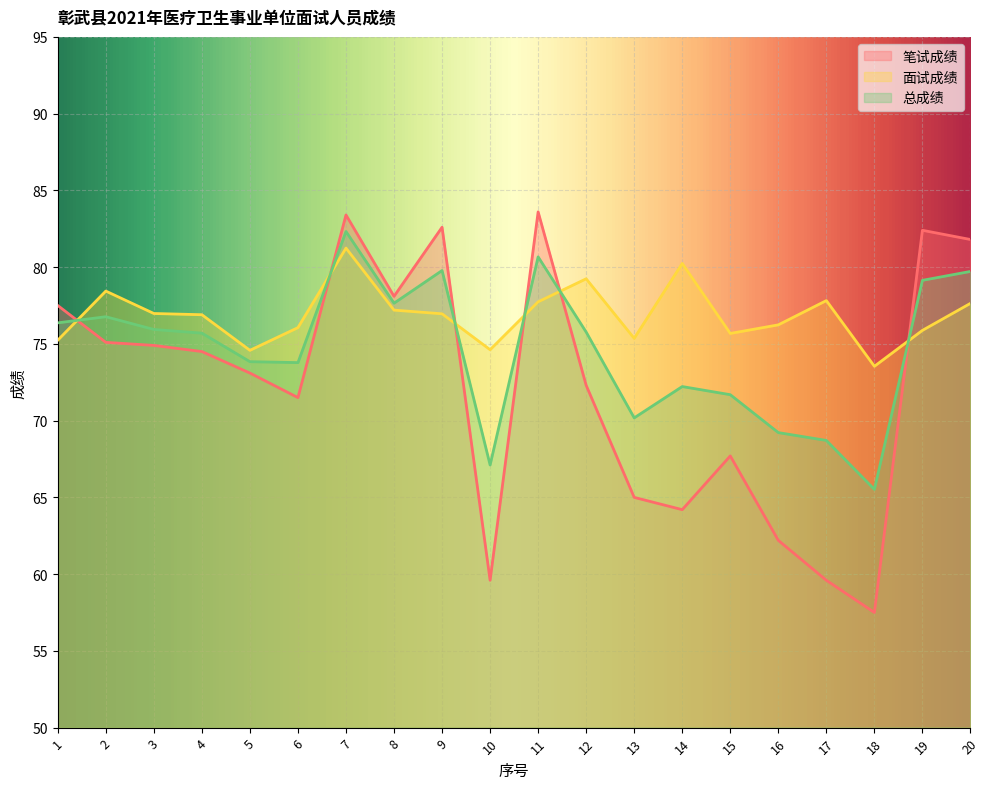

Count the number of data series in this chart.

3